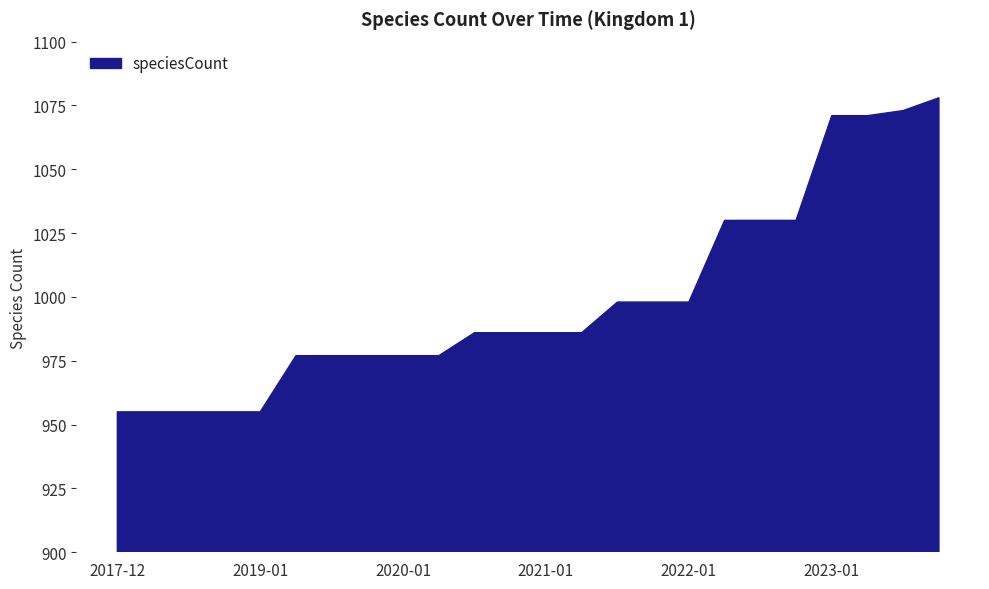

What is the greatest value displayed?

1078